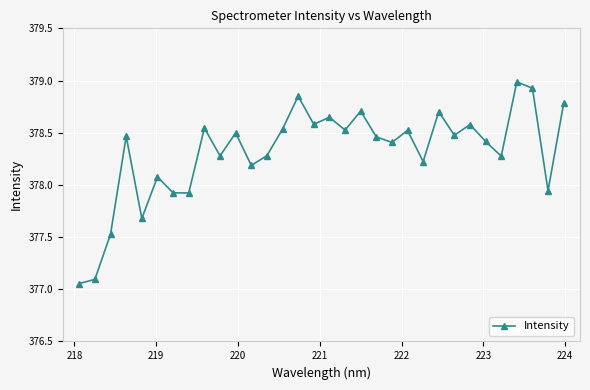

How many points are higher than both their immediate neighbors (excluding endpoints)?

11